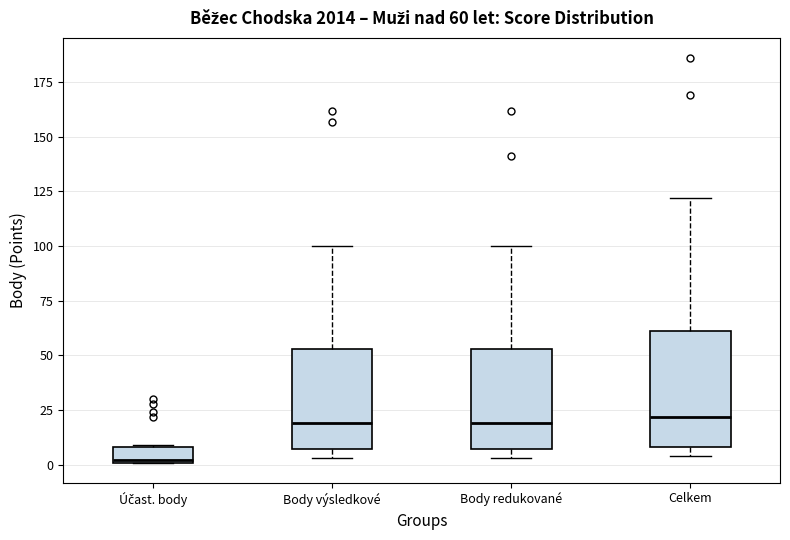

Which box's median line is the lowest?

Účast. body